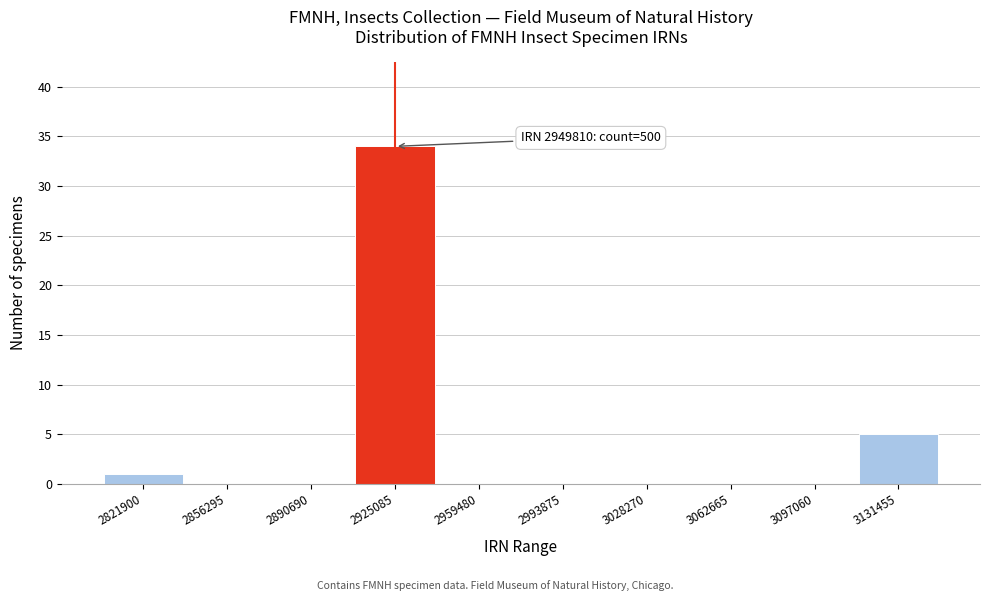

Reading left to right, transcribe all the data shown in this chart.

2821900=1	2856295=0	2890690=0	2925085=34	2959480=0	2993875=0	3028270=0	3062665=0	3097060=0	3131455=5